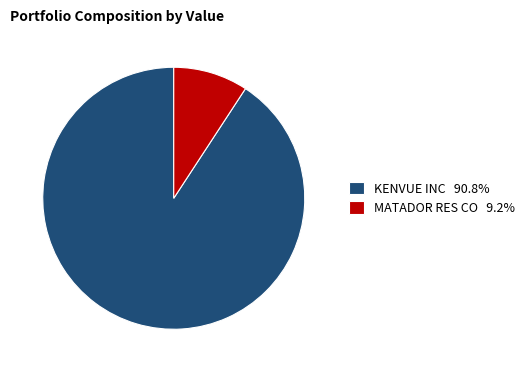

The MATADOR RES CO slice represents 9% of the pie. True or false?

True